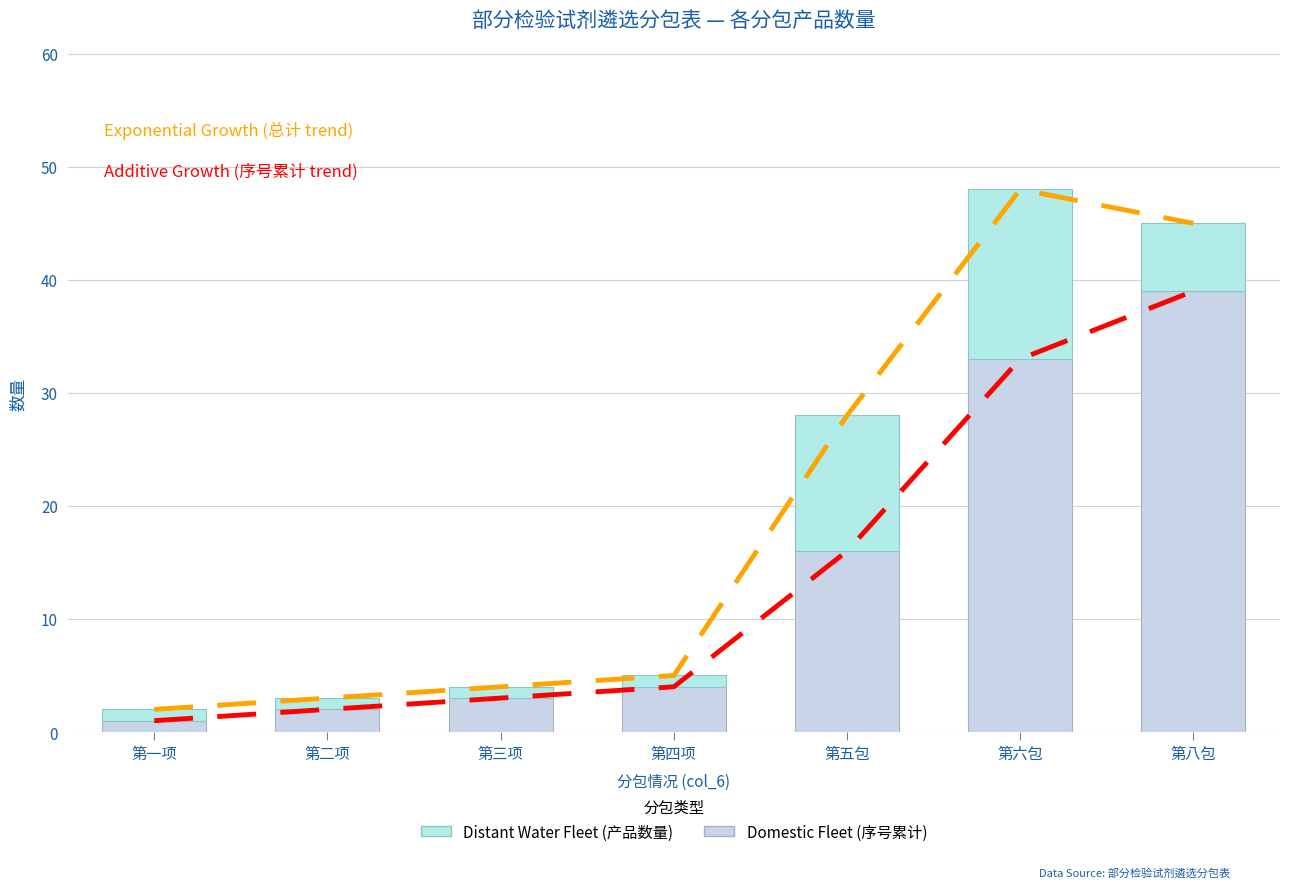

True or false: Exponential Growth (总计 trend) has a value of 7 at 第四项.

False